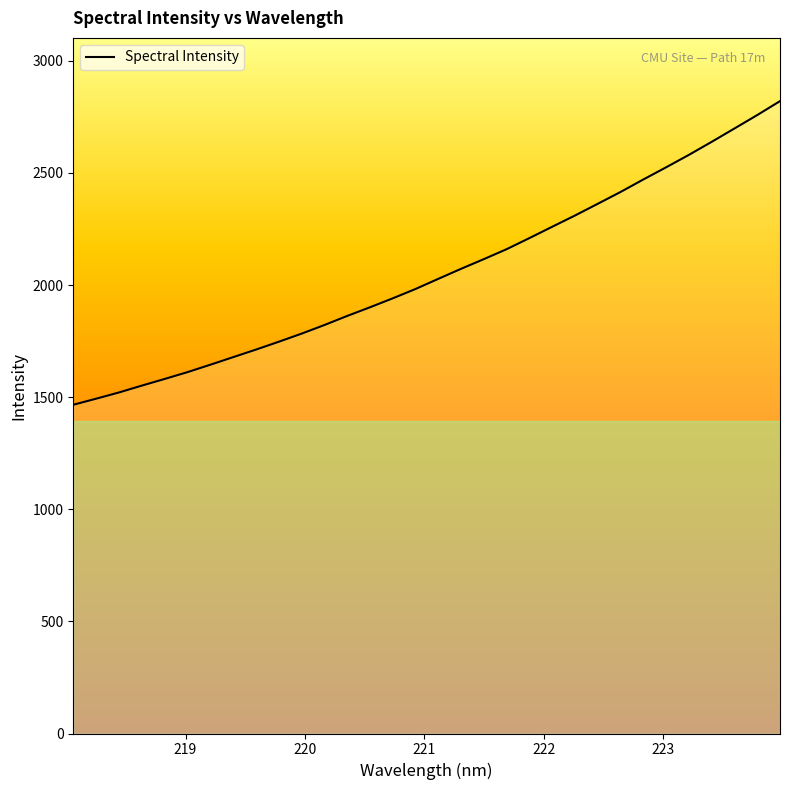

What is the smallest value displayed?

1466.1